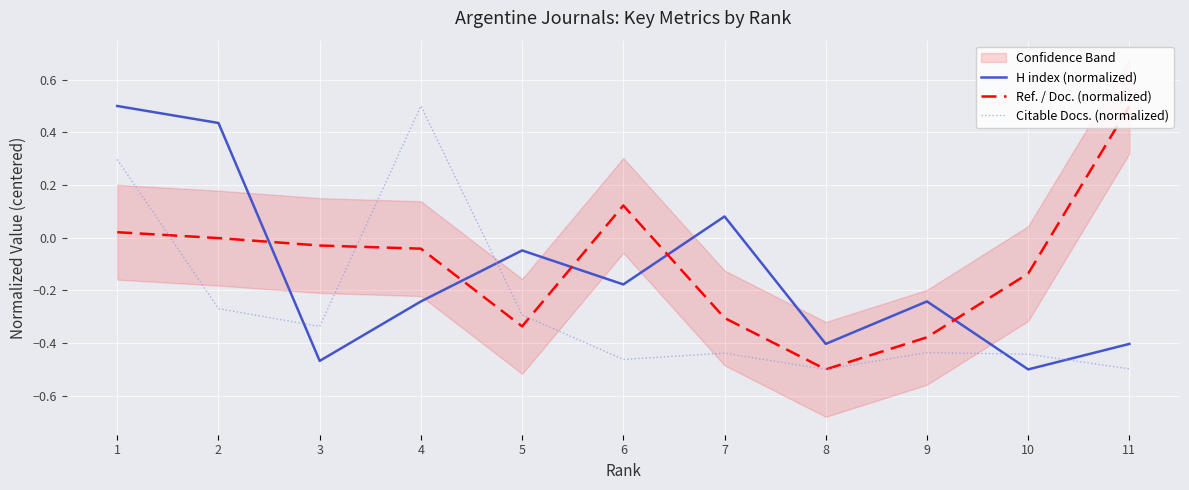

Which series has the largest range (max minus min)?

H index (normalized)